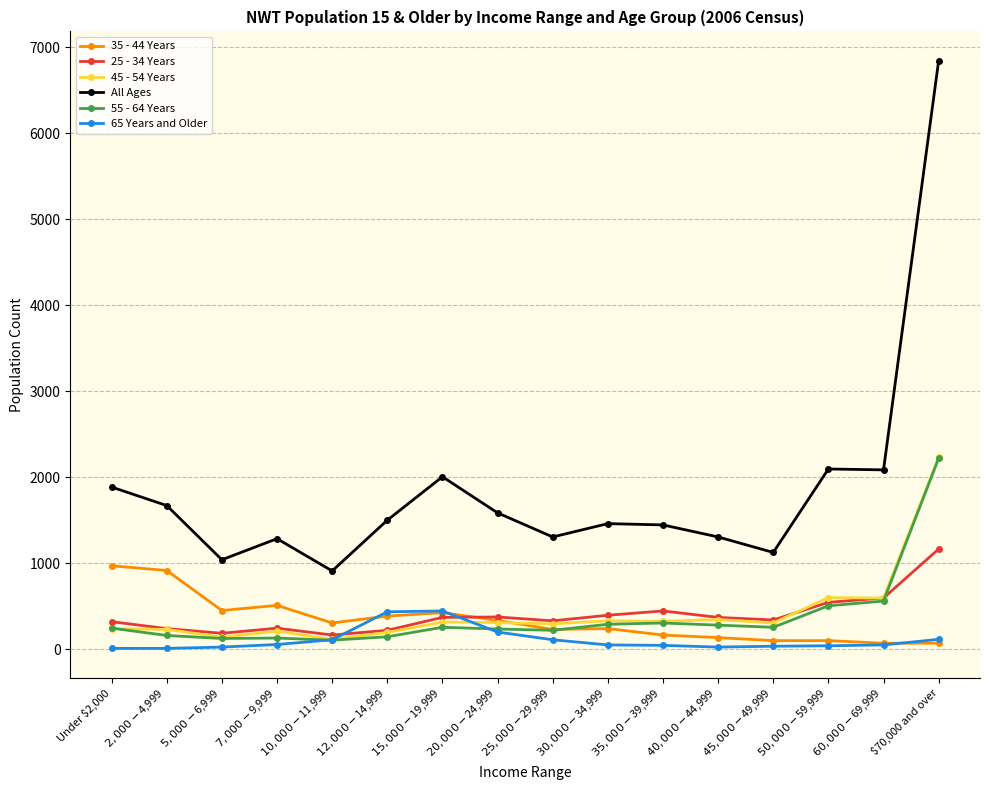

What is the label of the 1st point from the right?

$70,000 and over